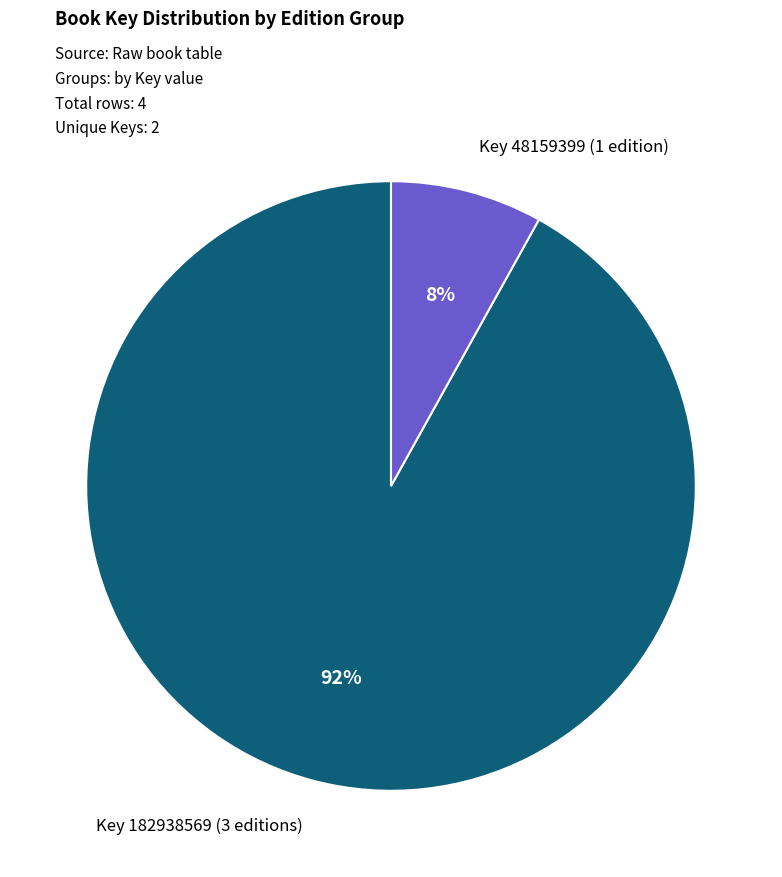

Is there a majority slice in this chart?

Yes